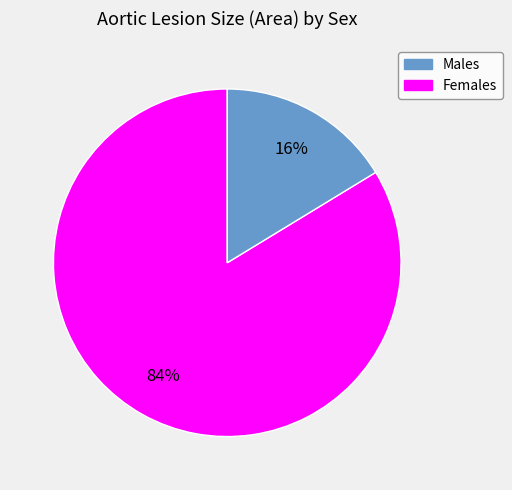

Does any single category account for the majority?

Yes